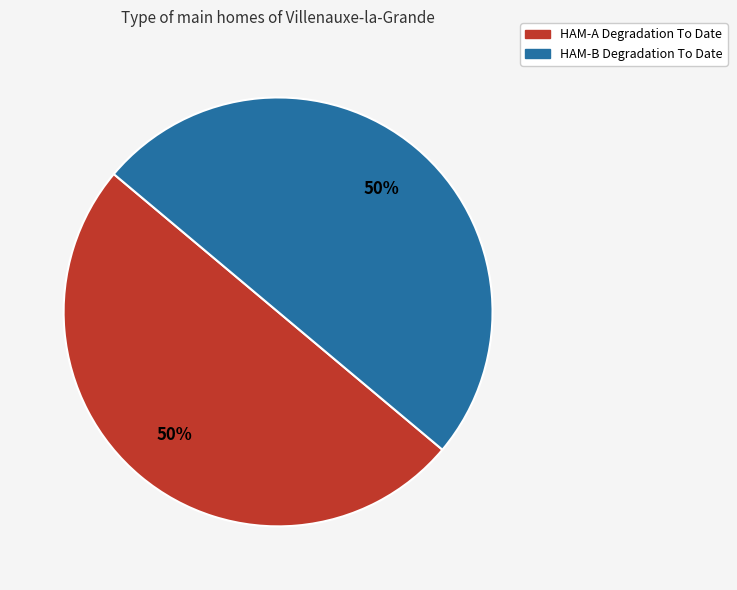

Count the number of slices in the pie.

2